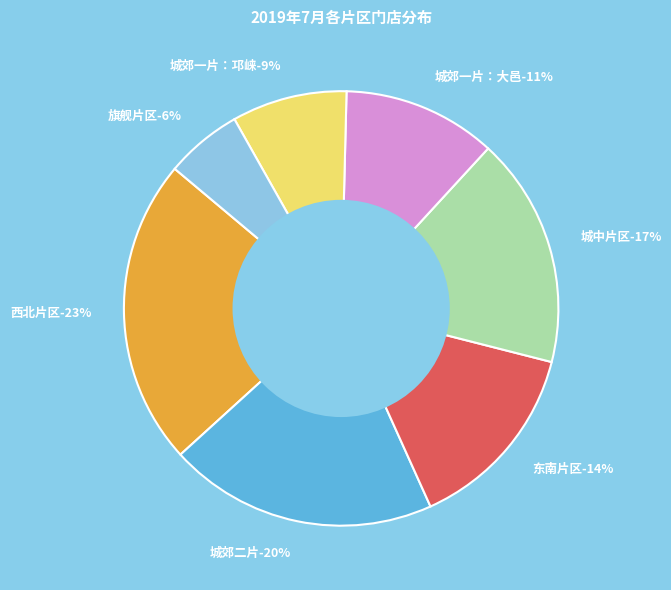

How many segments does this pie chart have?

7